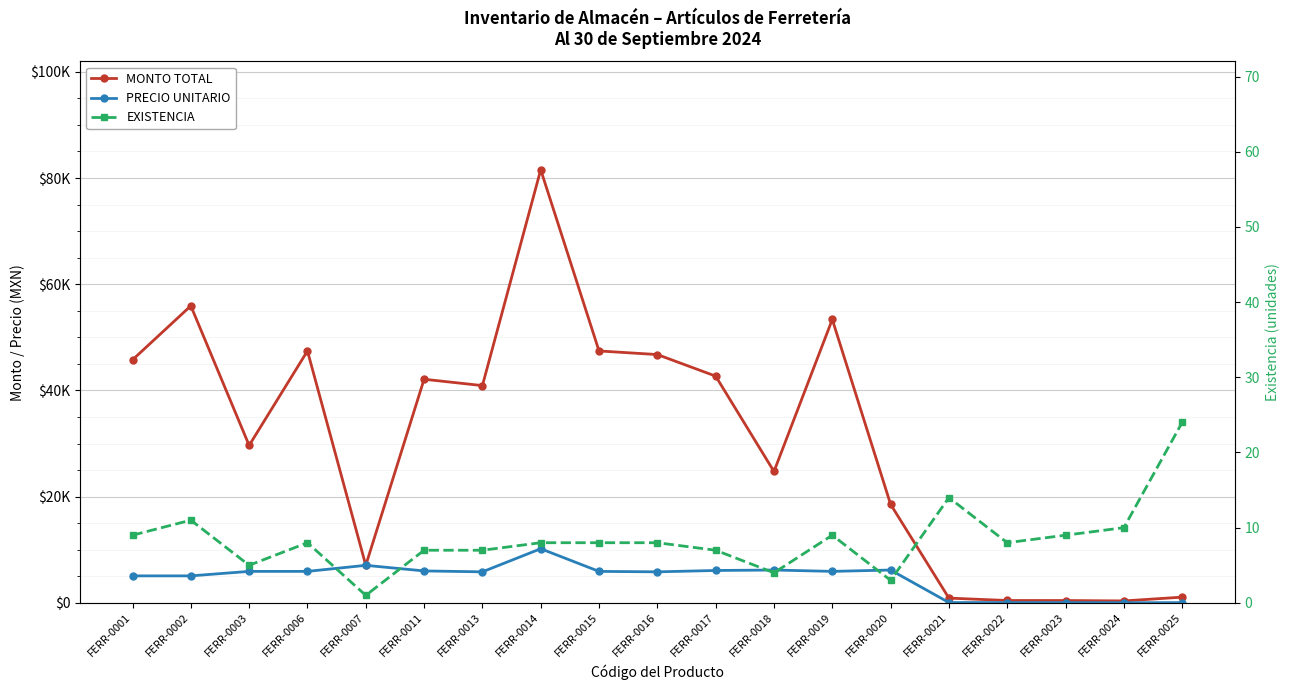

Which series has the largest total across all categories?

MONTO TOTAL